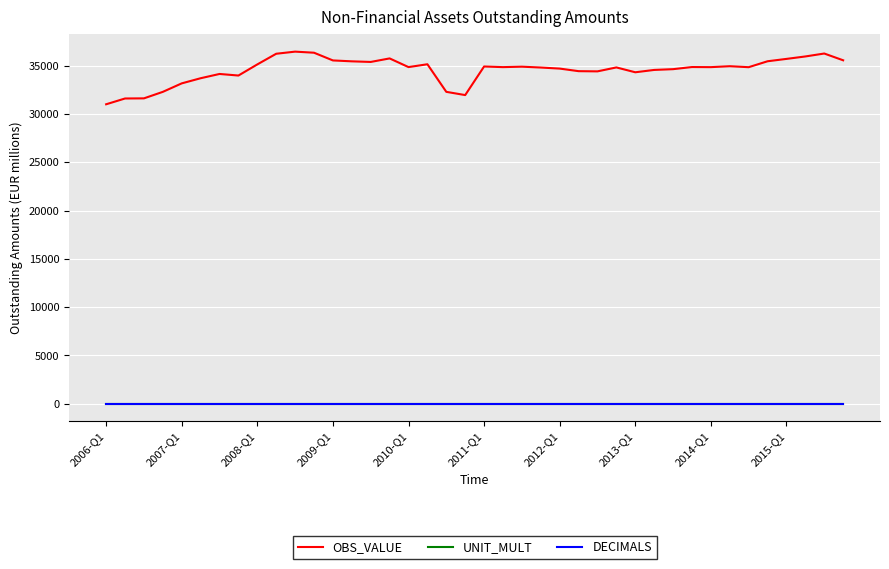

Which series has the widest spread of values?

OBS_VALUE